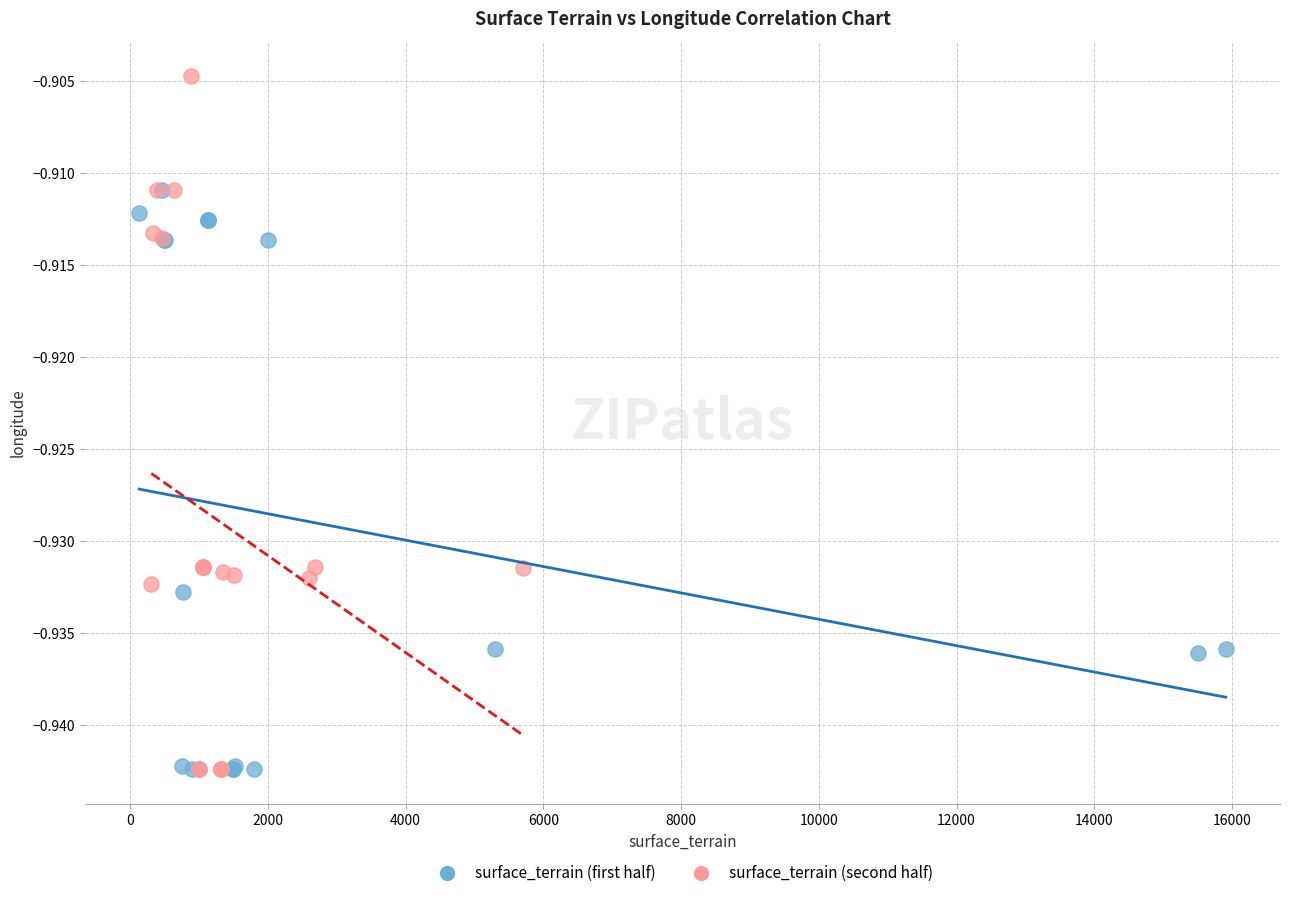

Which series contains the highest Y value?

surface_terrain (second half)